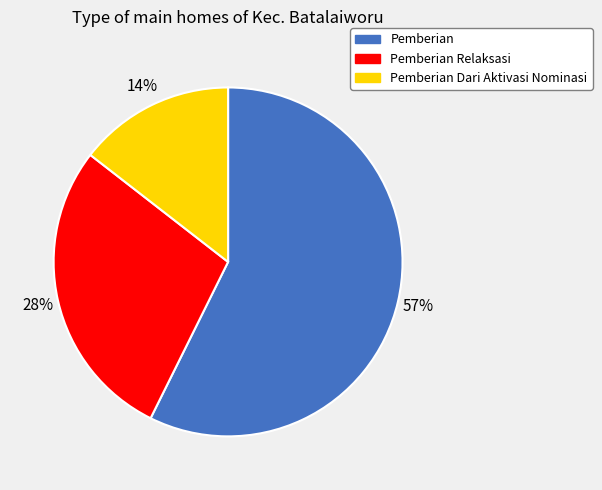

To the nearest percent, what is the average slice percentage?

33%